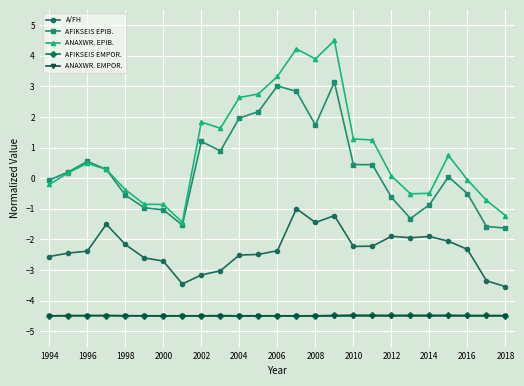

Which series has the largest total across all categories?

ANAXWR. EPIB.